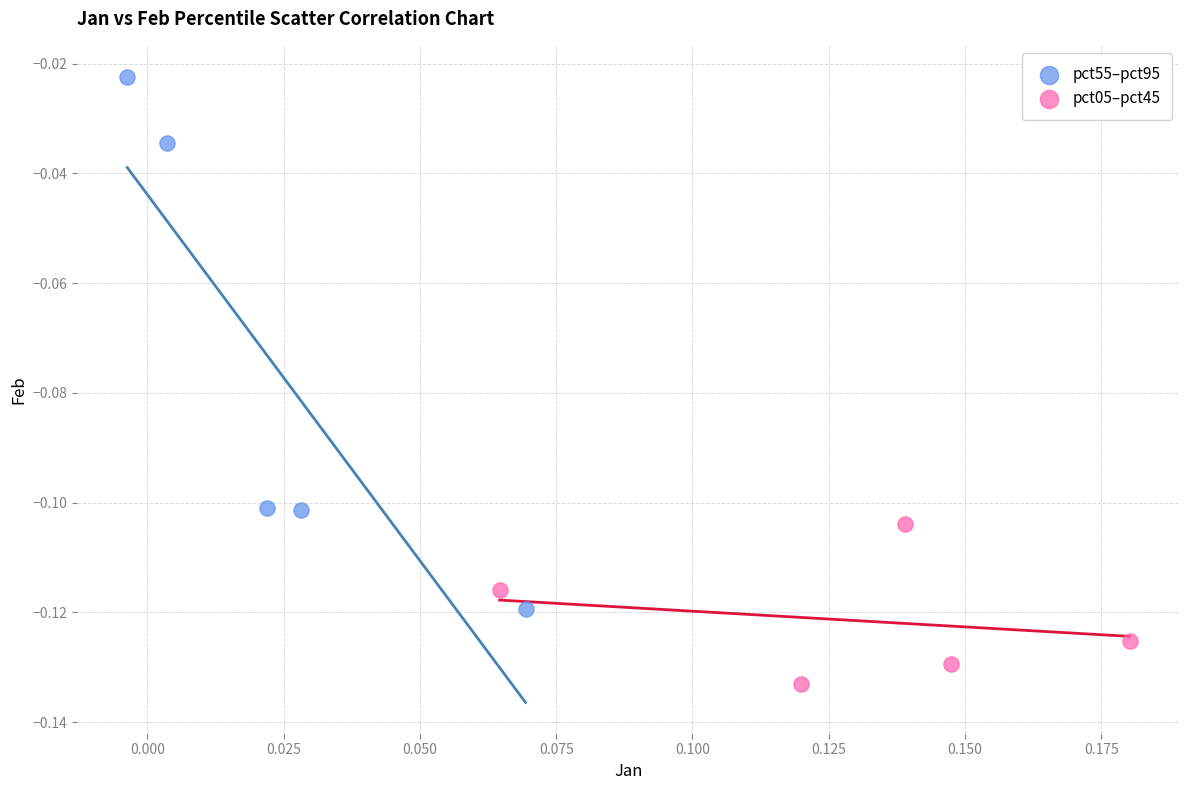

What are all the series names shown in the legend?

pct55–pct95, pct05–pct45